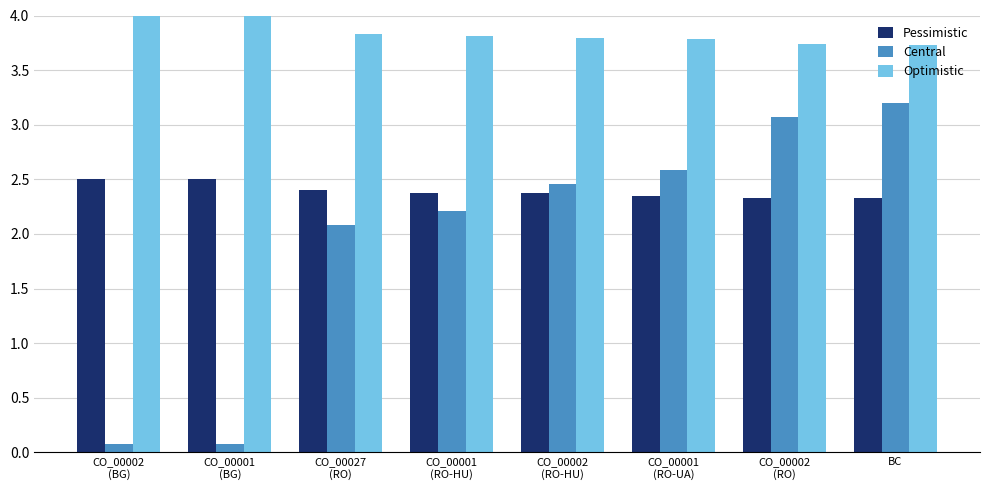

What is the greatest value displayed?

4.0